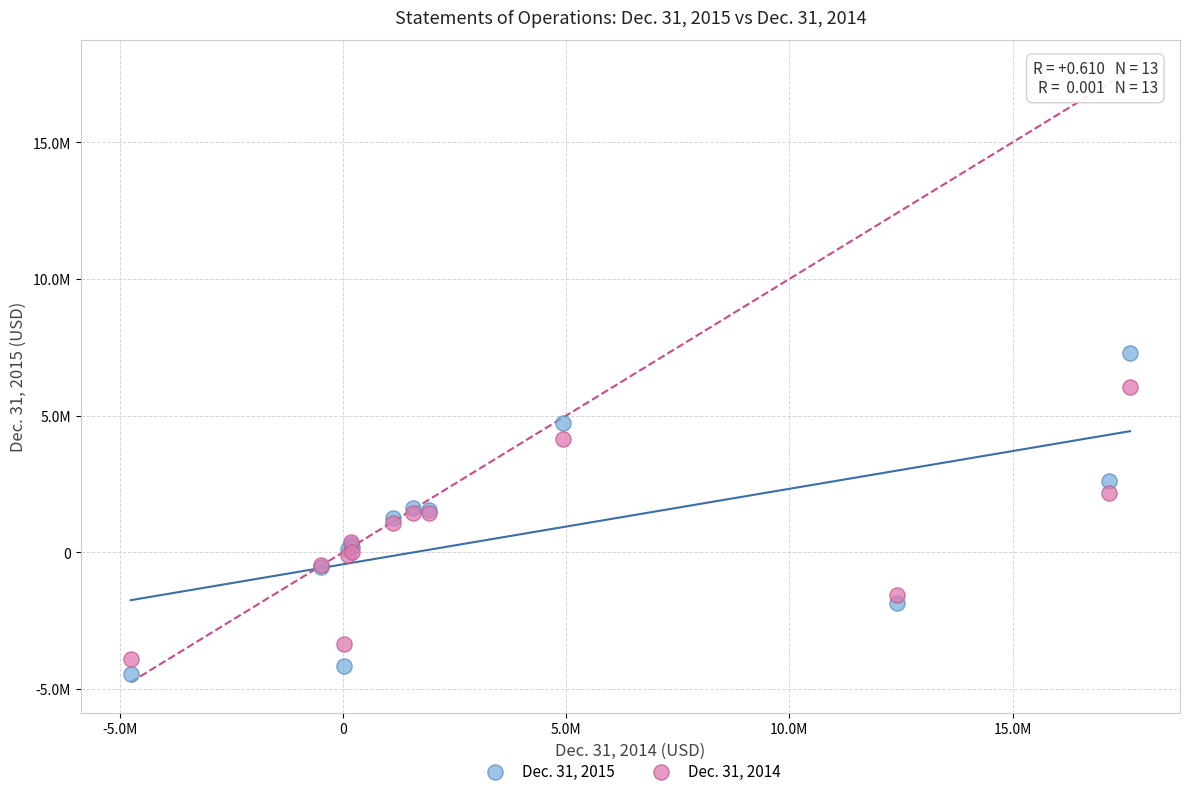

Which series contains the lowest Y value?

Dec. 31, 2015